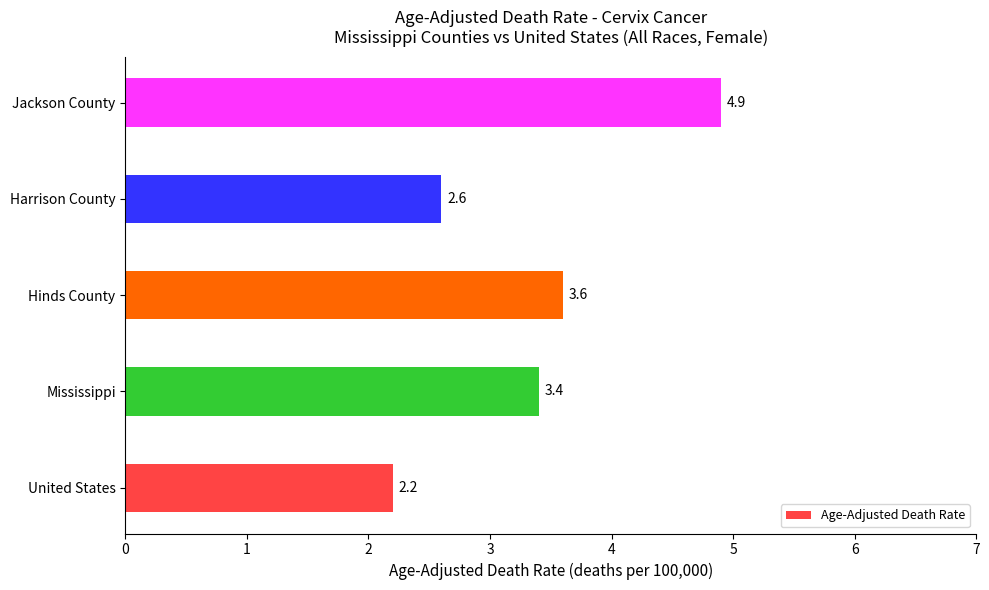

List the labels in order of value, smallest first.

United States, Harrison County, Mississippi, Hinds County, Jackson County